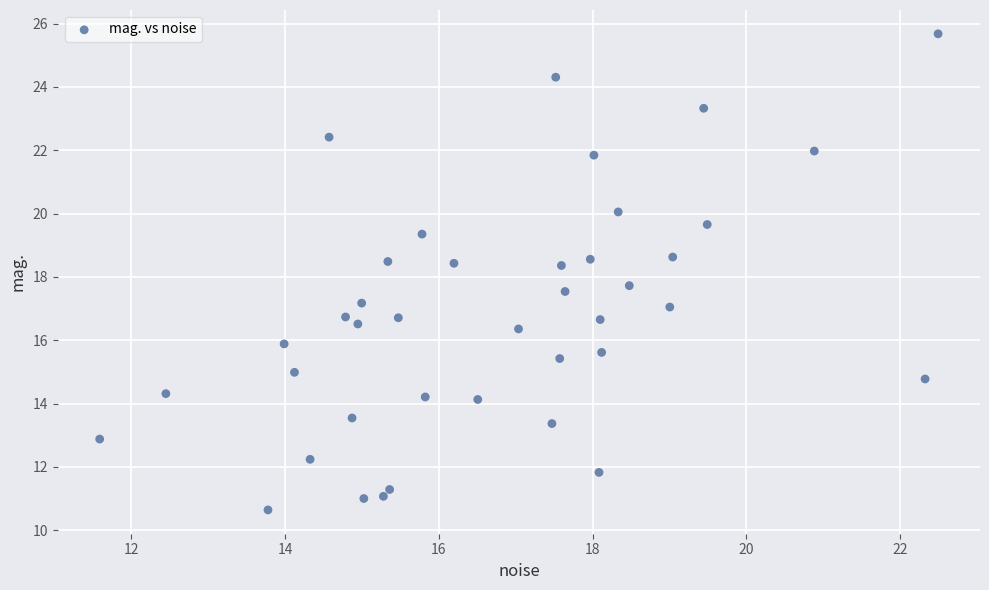

What is the range of X values (max minus min)?

10.9